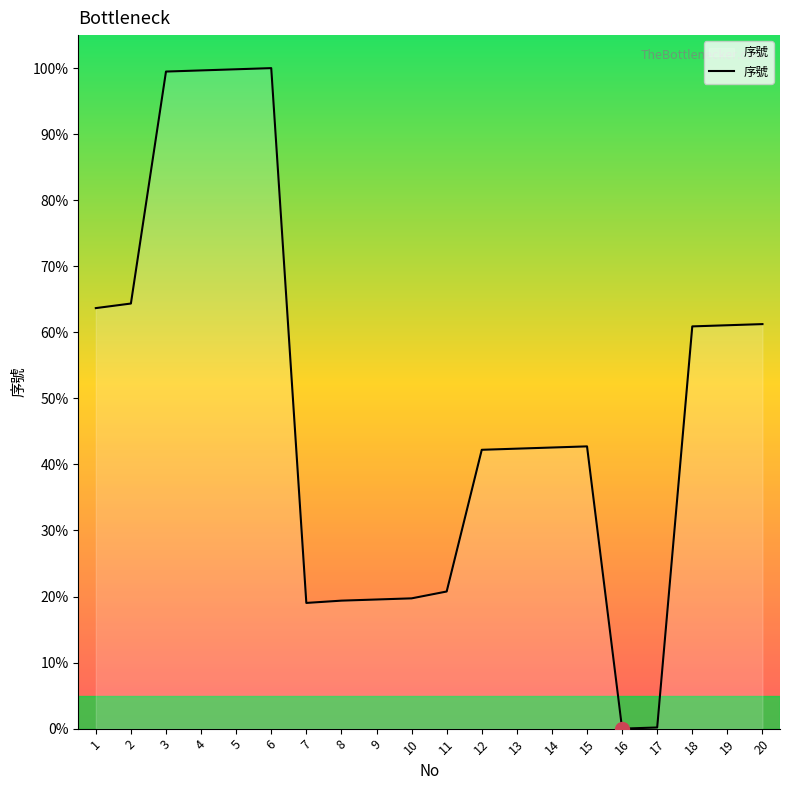

Approximately how many times larger is the value at 14 compared to 3?

0.4